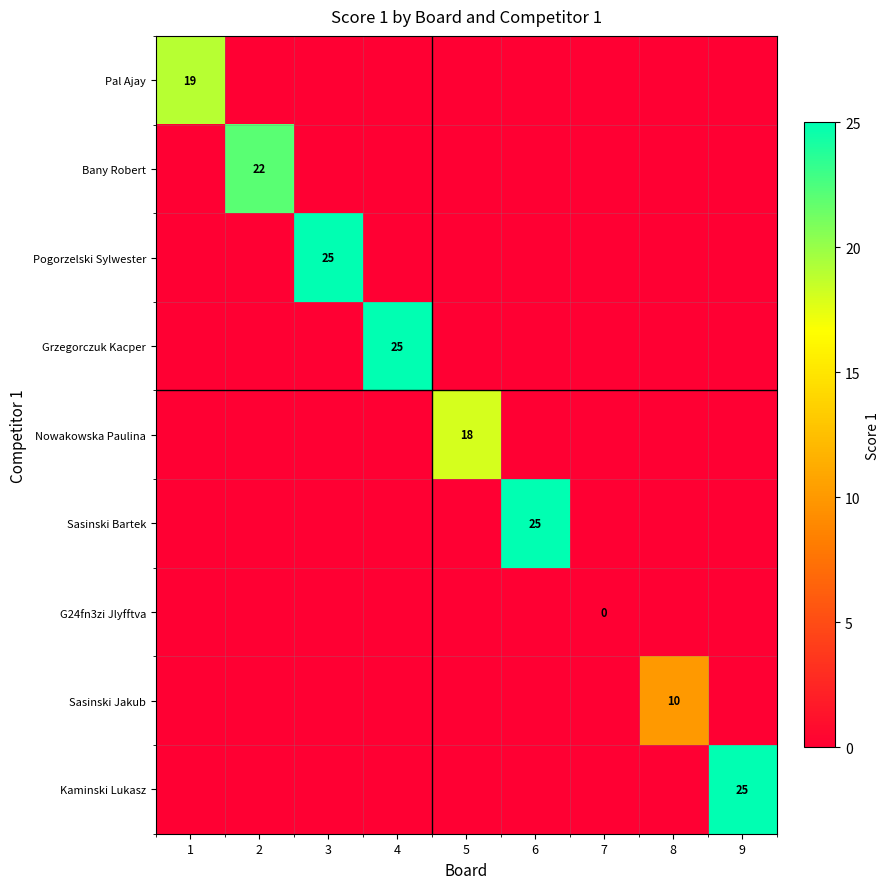

The Sasinski Jakub series shows 10 at 8. True or false?

True